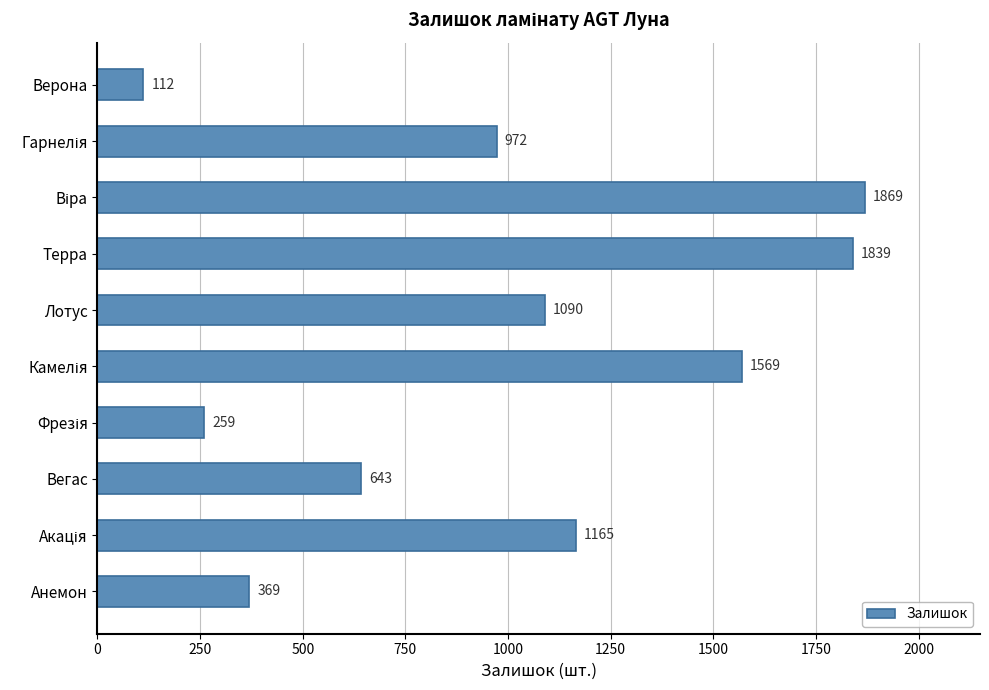

Count the number of data series in this chart.

1